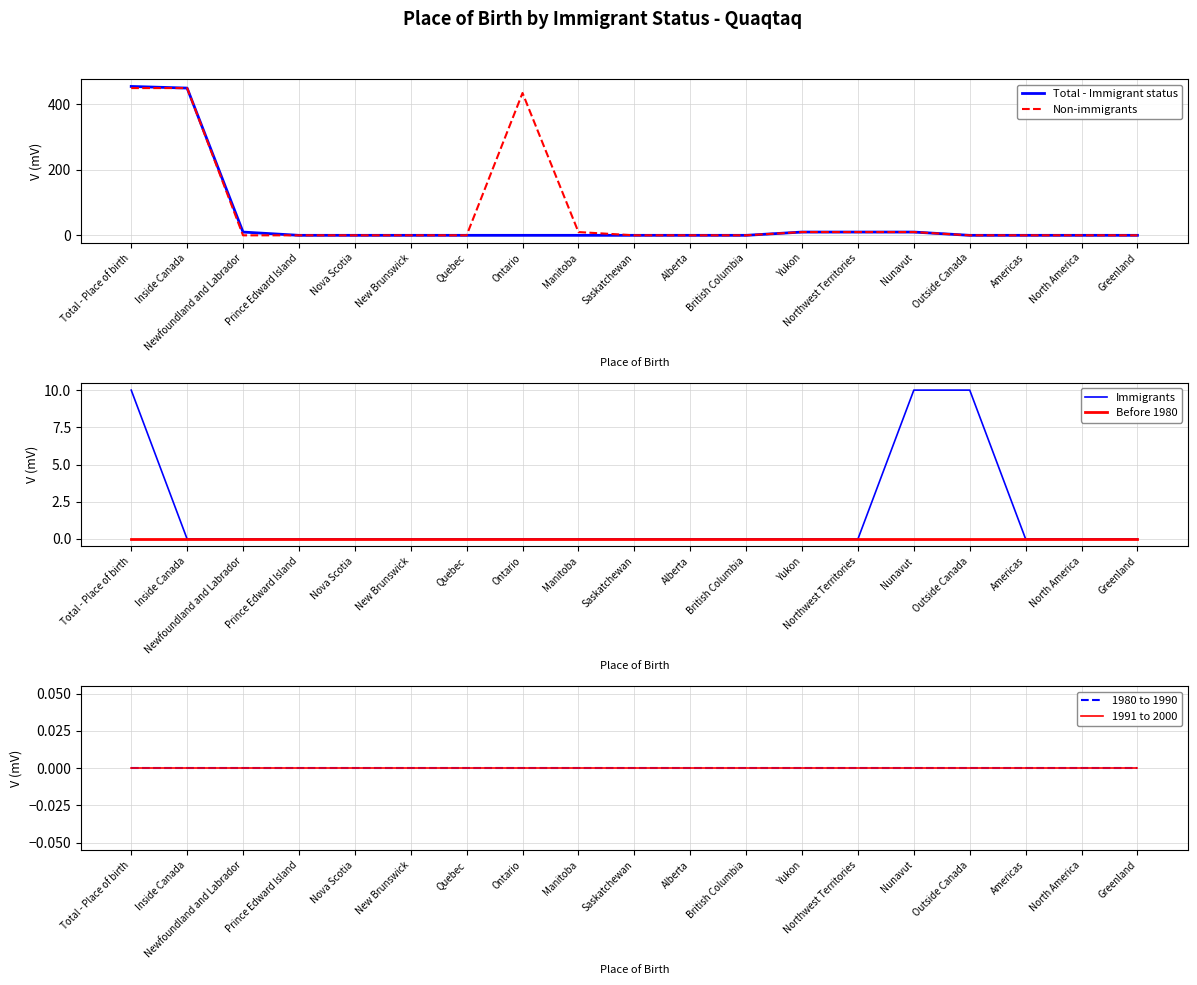

What are all the series names shown in the legend?

Total - Immigrant status, Non-immigrants, Immigrants, Before 1980, 1980 to 1990, 1991 to 2000